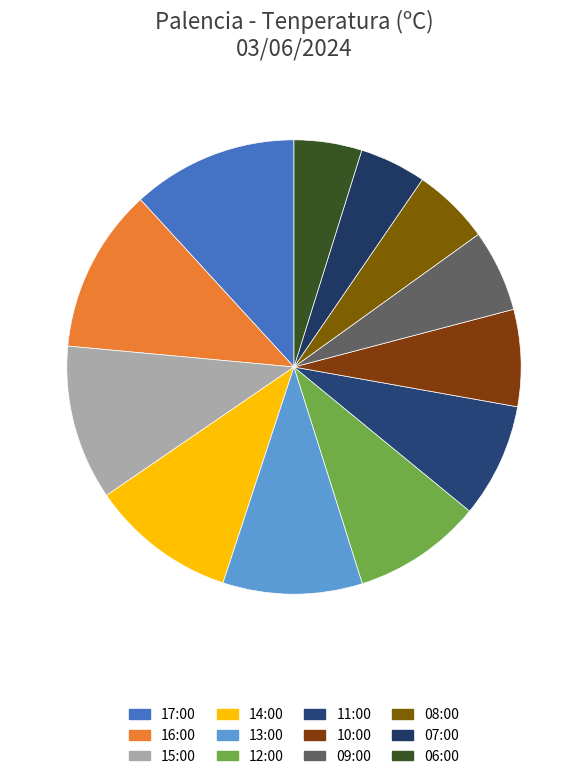

Combined, do 10:00 and 09:00 account for over 50%?

No